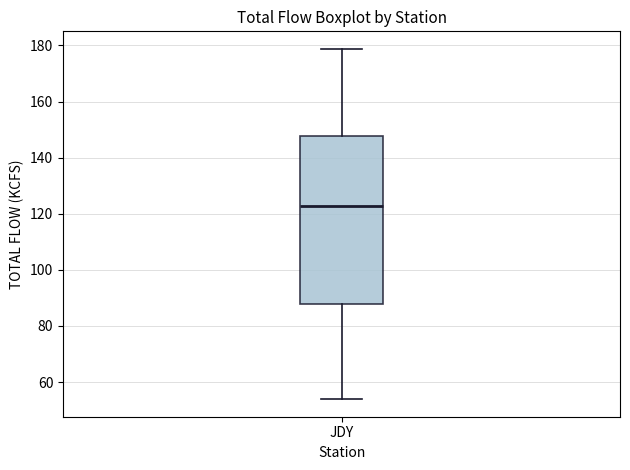

Transcribe this box plot: give where the median line is, the range the box spans, and where the two whiskers end, as read against the y-axis. The values are not printed on the chart, so give them approximately, as read against the axis.

median 122, box 88 to 148, whiskers 54 to 178